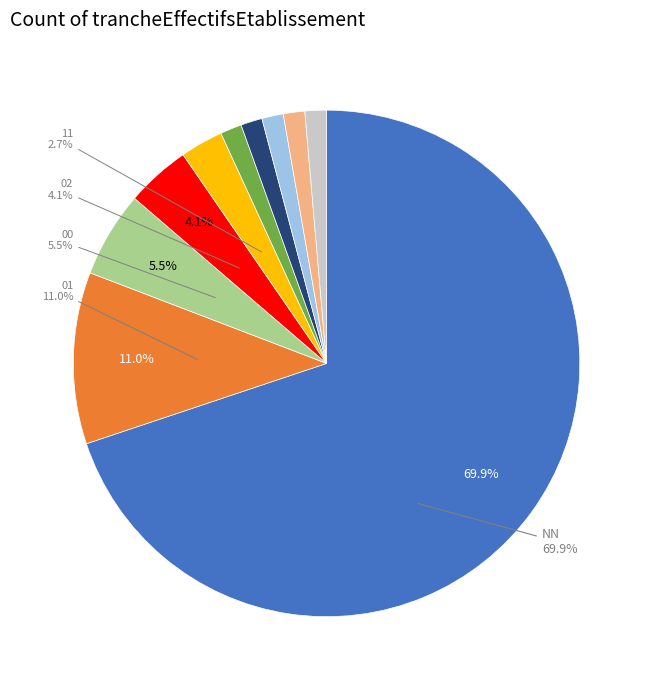

Is there a majority slice in this chart?

Yes